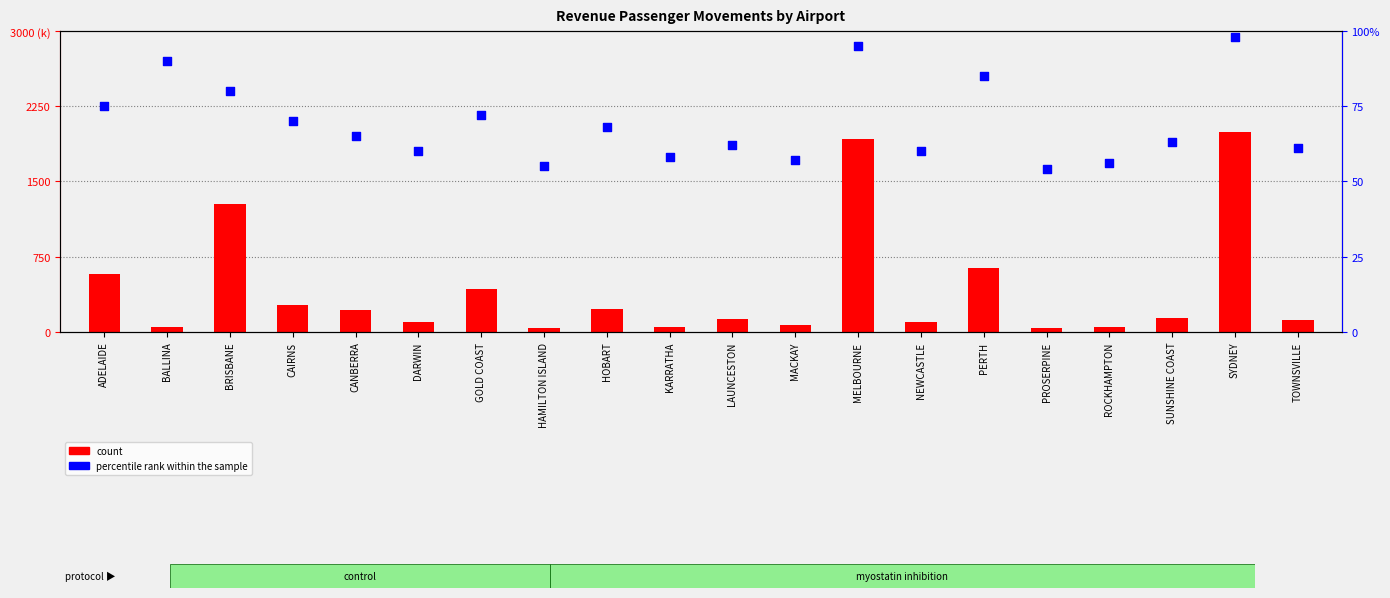

What is the total value across all series at SUNSHINE COAST?

142392